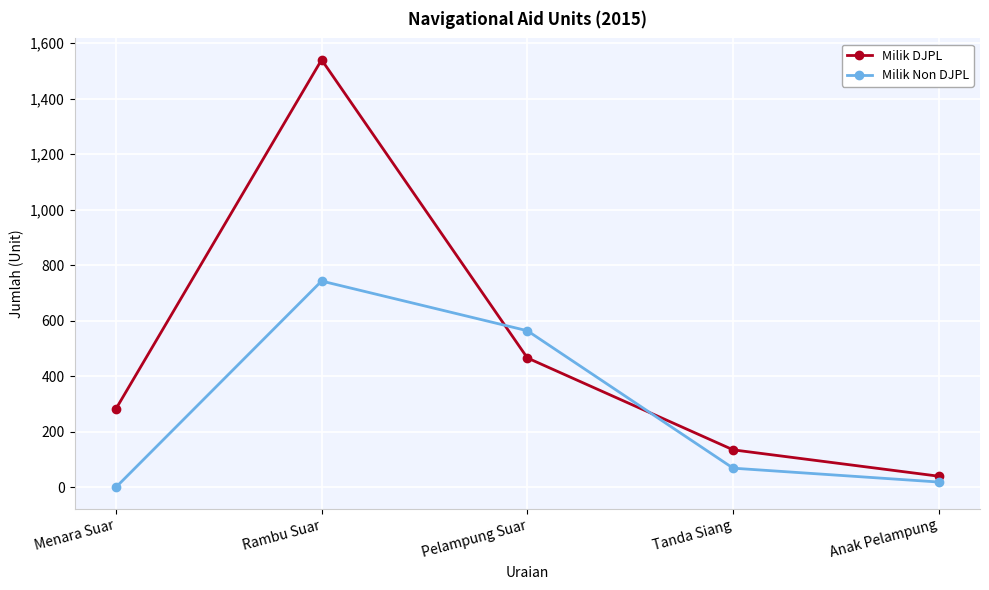

Which category has the lowest value across all series?

Menara Suar